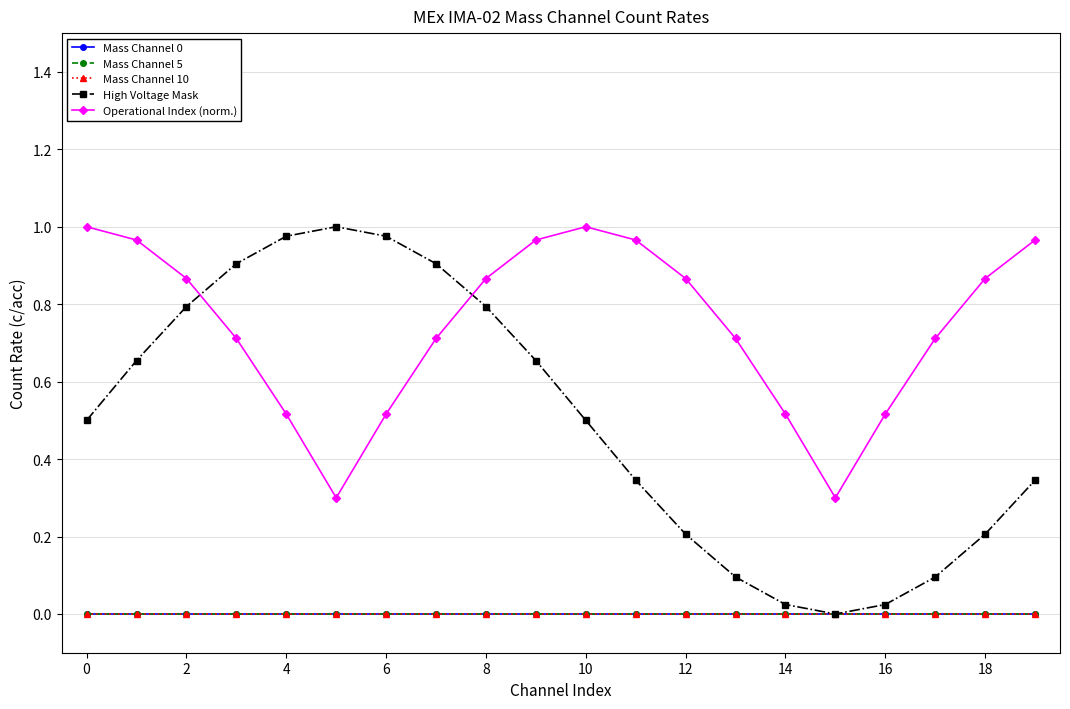

Does the chart have visible grid lines?

Yes